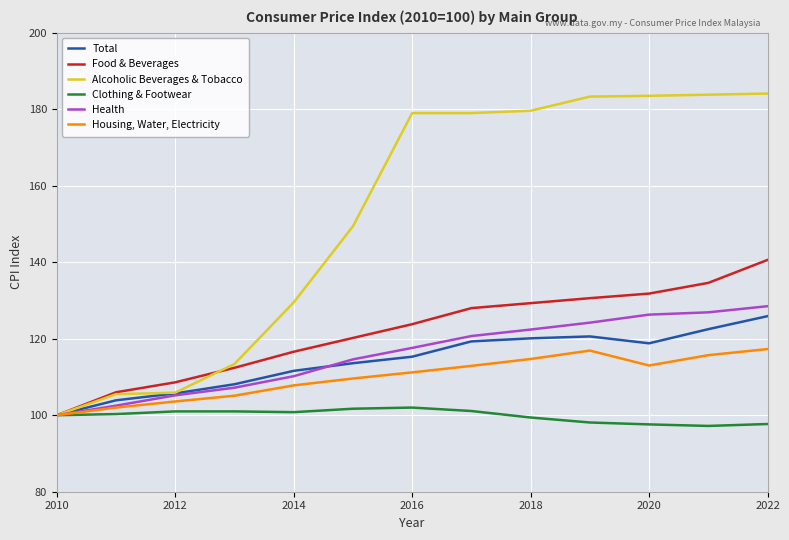

List the series in order of their peak value, lowest first.

Clothing & Footwear, Housing, Water, Electricity, Total, Health, Food & Beverages, Alcoholic Beverages & Tobacco